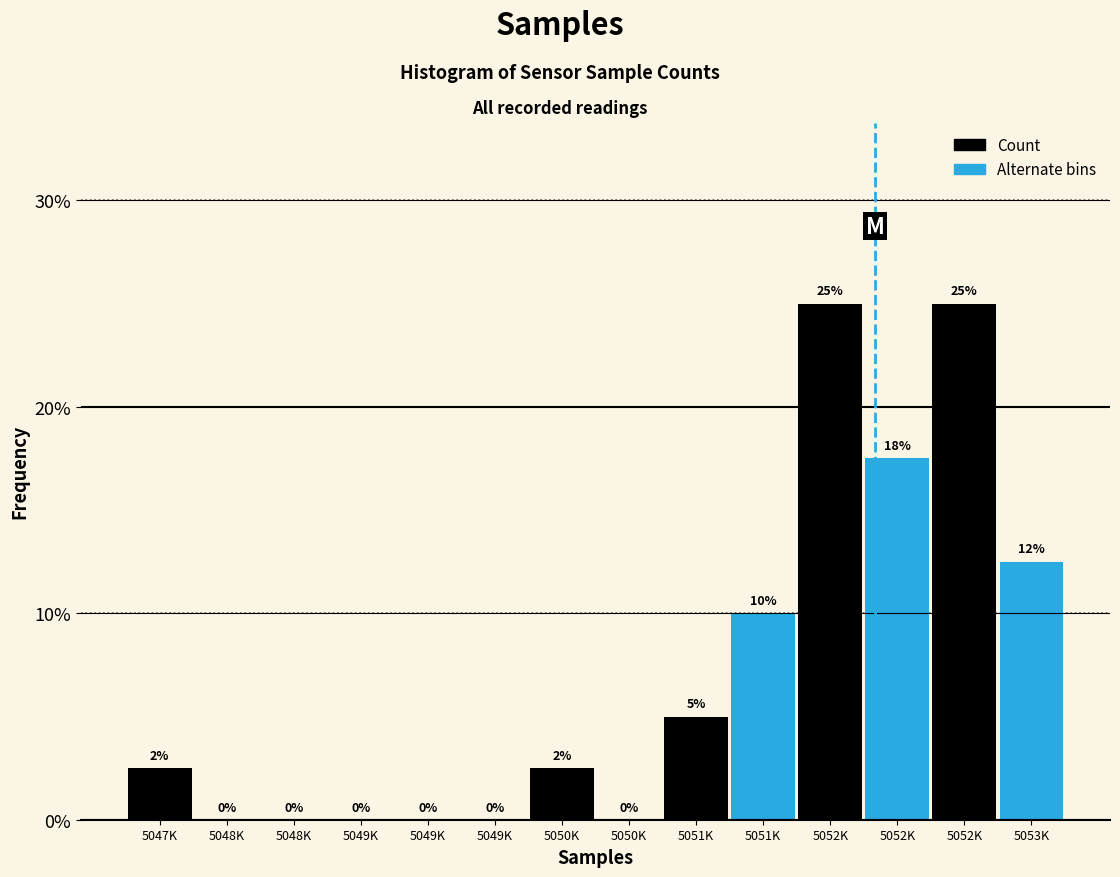

How many values are above zero?

8